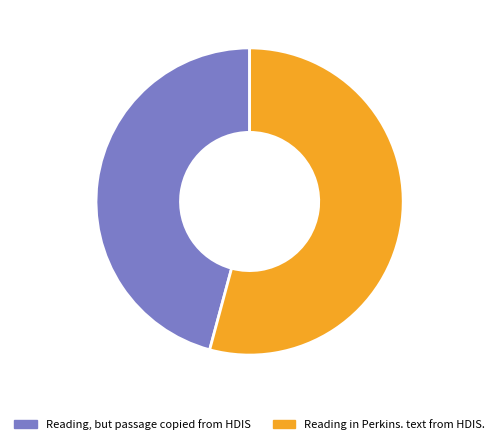

Which slice is the largest?

Reading in Perkins. text from HDIS.